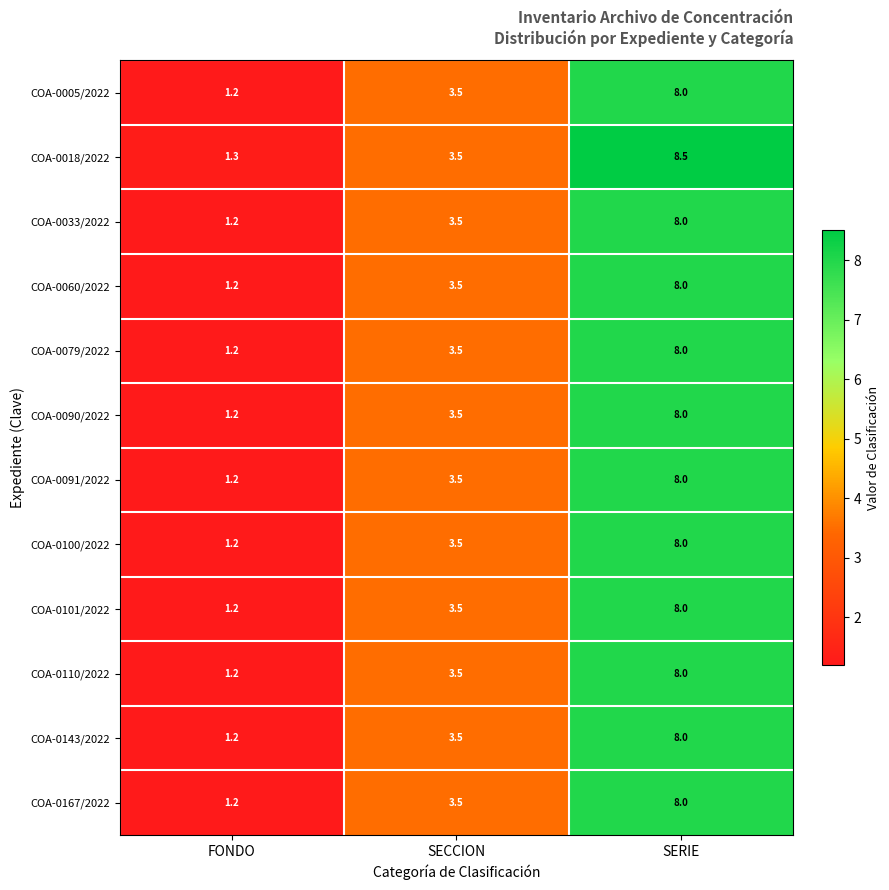

List the labels in order of COA-0100/2022 value, largest first.

SERIE, SECCION, FONDO